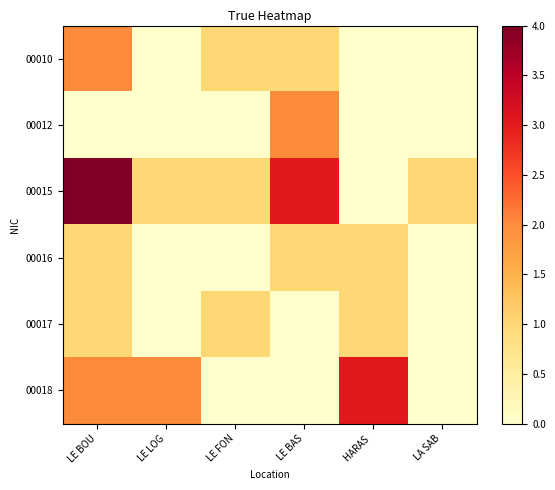

Which series has the widest spread of values?

00015